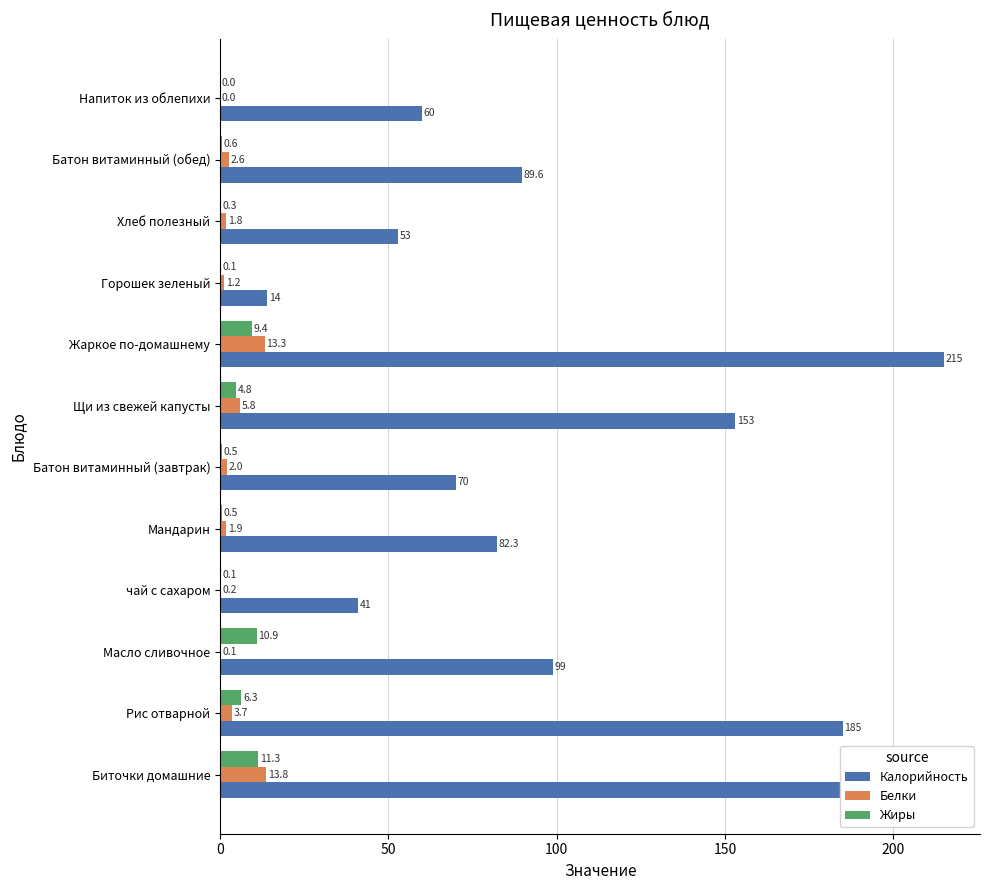

Is the value of Белки at чай с сахаром greater than the value of Жиры at Горошек зеленый?

Yes